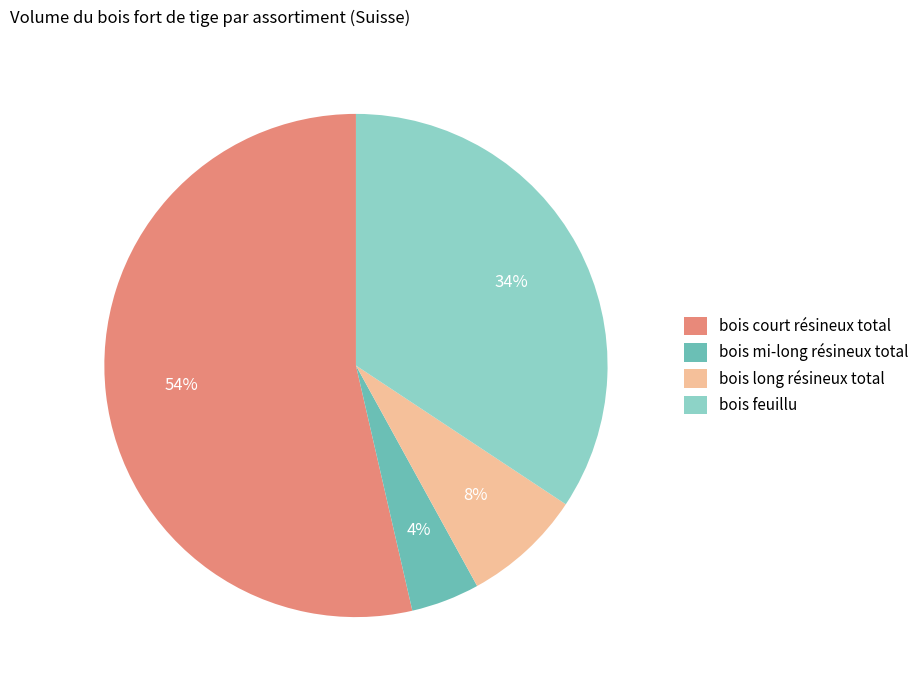

What percentage is the bois feuillu slice, to the nearest percent?

34%